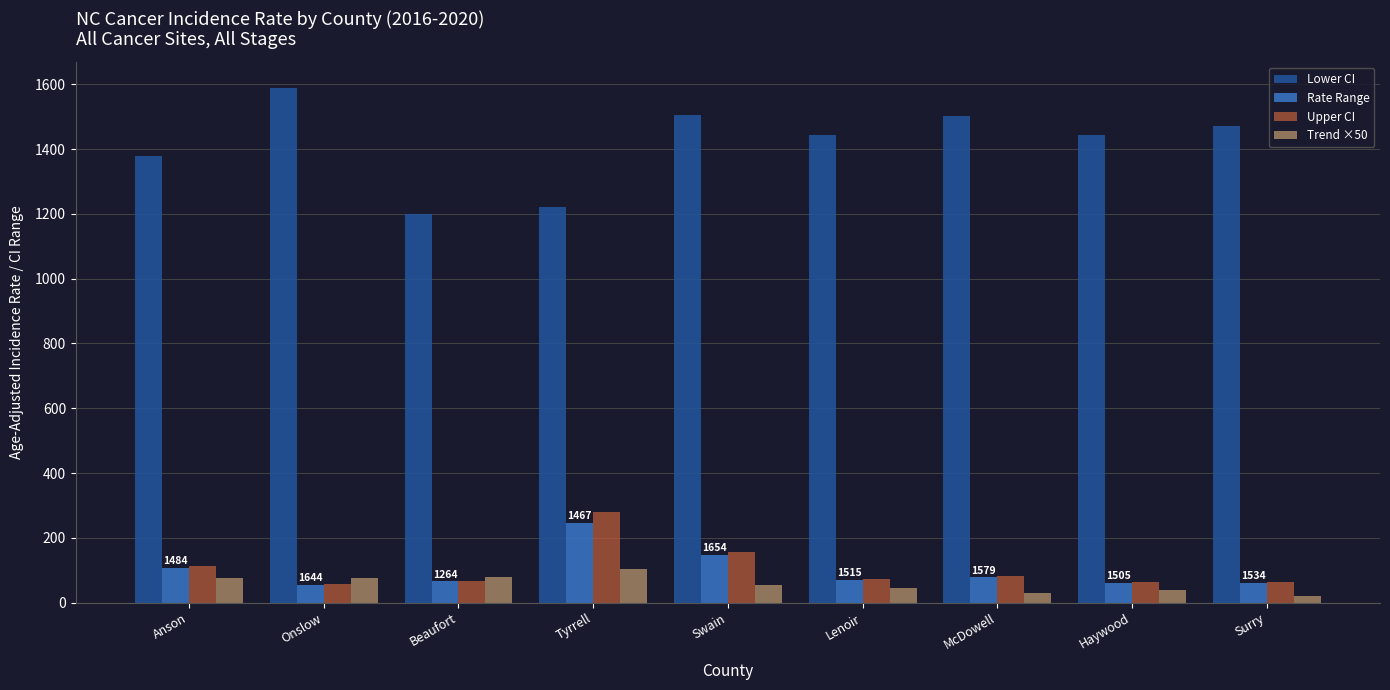

What is the sum of all Lower CI values?

12755.6